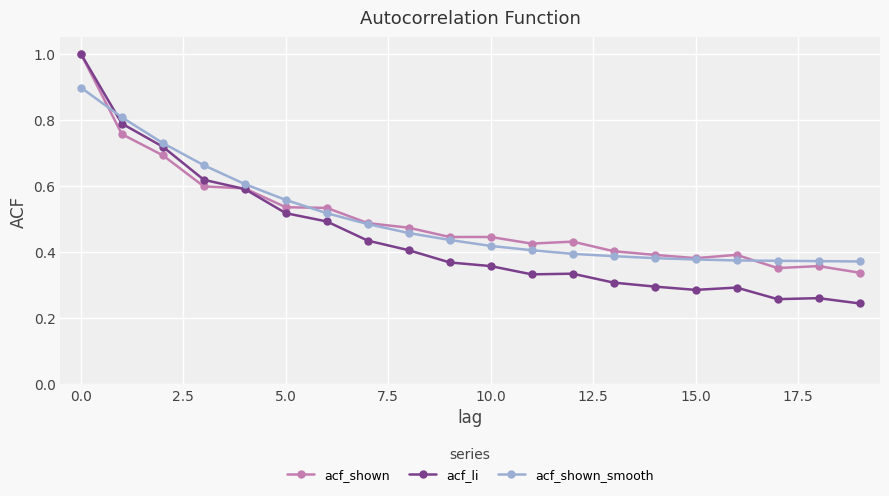

How many data points does each series have?

20